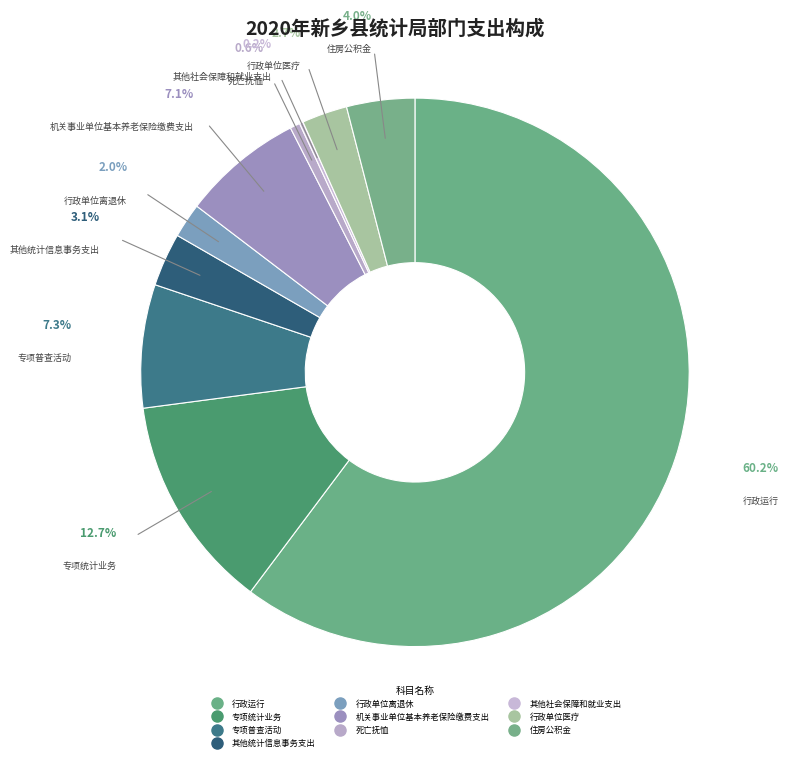

To the nearest percent, what is the average slice percentage?

10%